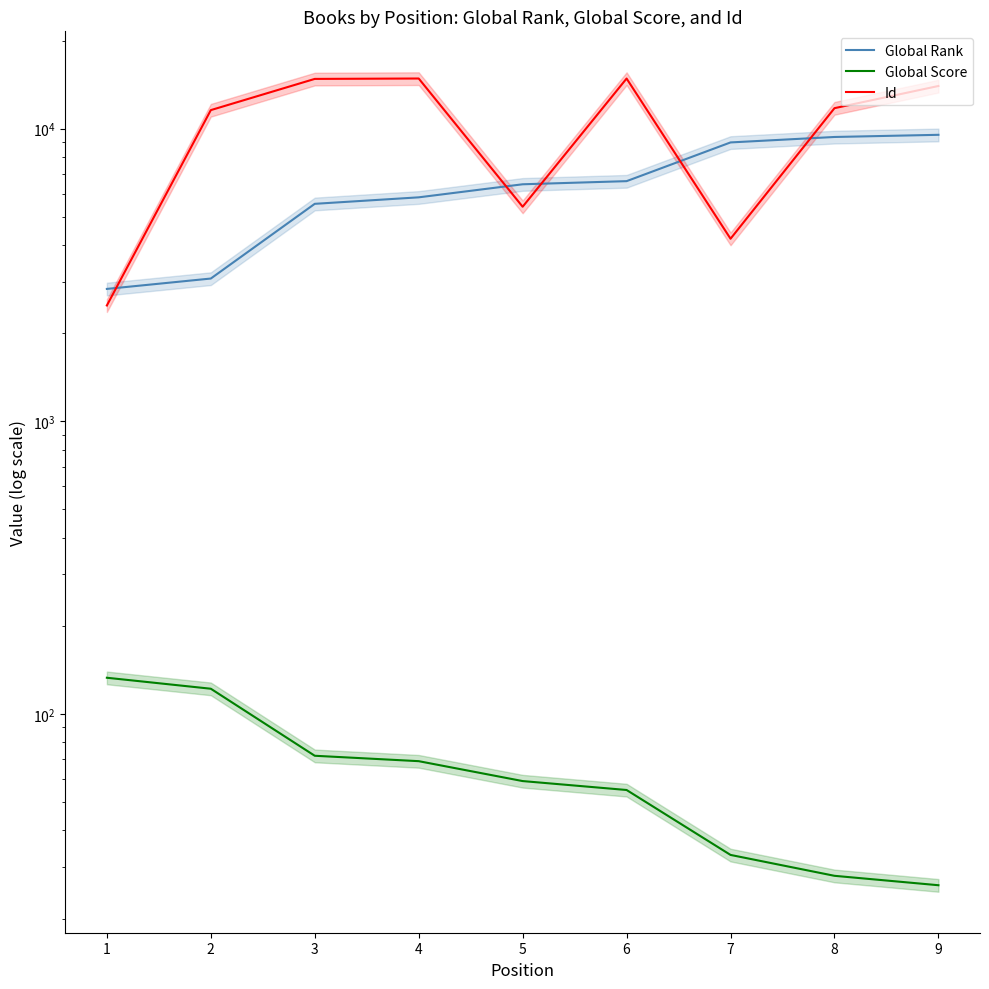

Reading right to left, list all the values displayed in this chart.

Global Rank: 9526	9365	8972	6616	6455	5825	5535	3075	2834
Global Score: 26	28	33	55	59	69	72	122	133
Id: 13987	11747	4206	14831	5410	14835	14788	11569	2488